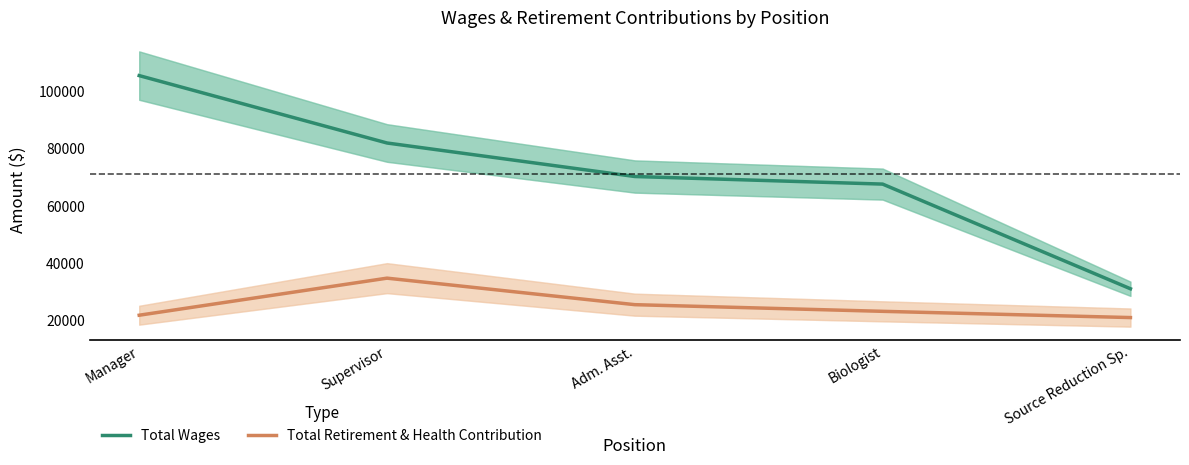

Which series changed the most between Supervisor and Source Reduction Sp.?

Total Wages